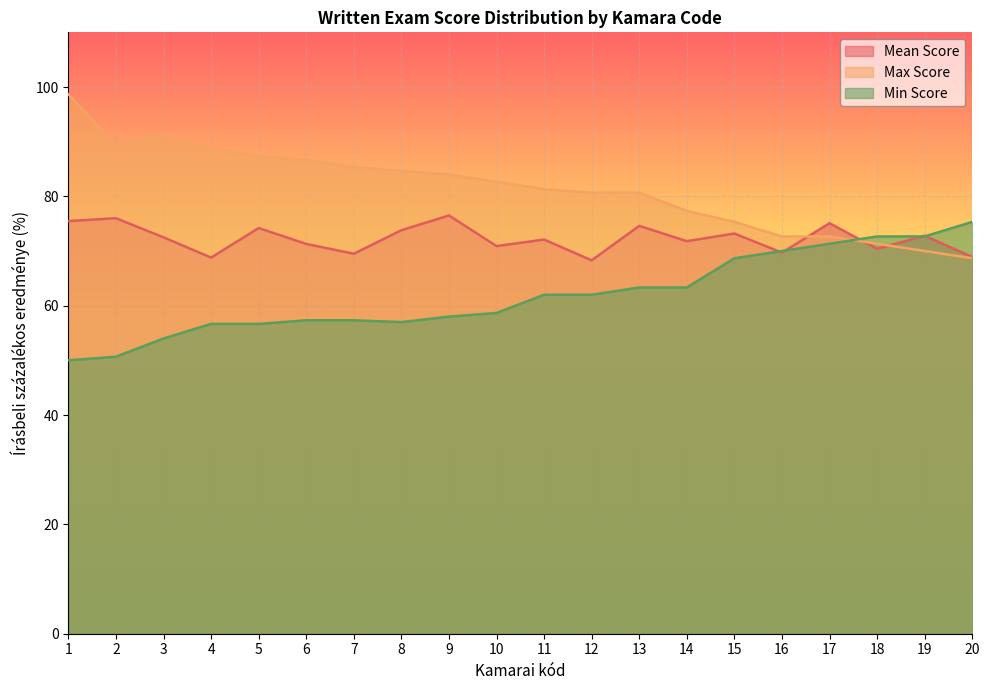

How many lines are shown in the chart?

3